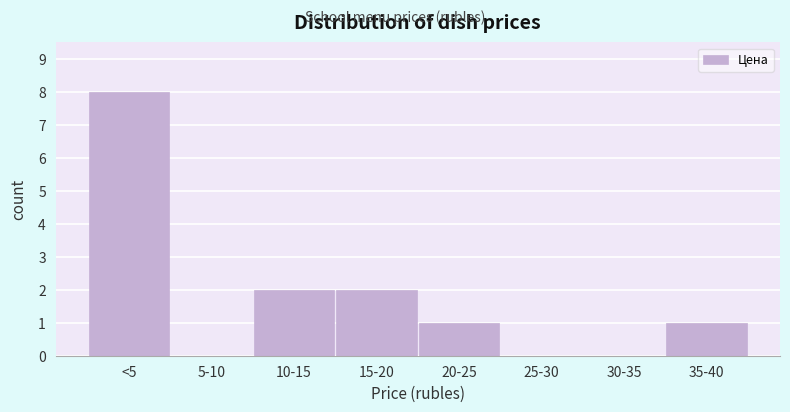

Reading left to right, extract all data points from this chart.

<5=8	5-10=0	10-15=2	15-20=2	20-25=1	25-30=0	30-35=0	35-40=1